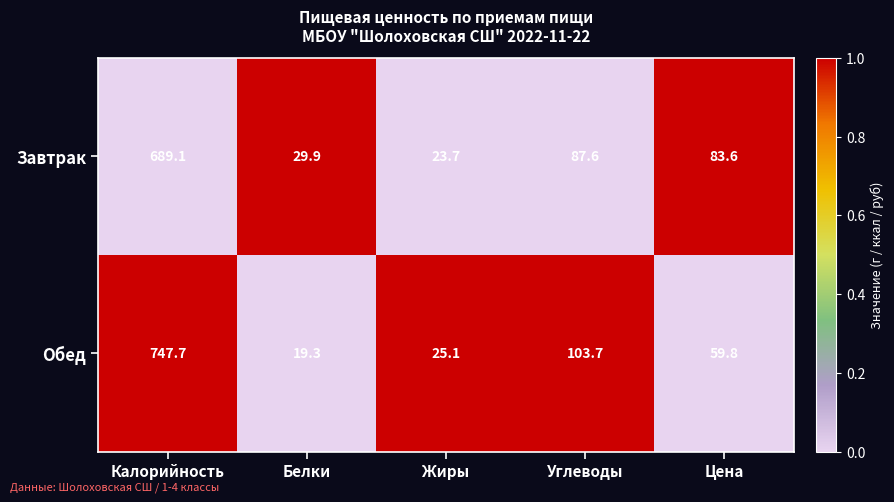

Rank the series at Жиры from highest to lowest value.

Обед, Завтрак